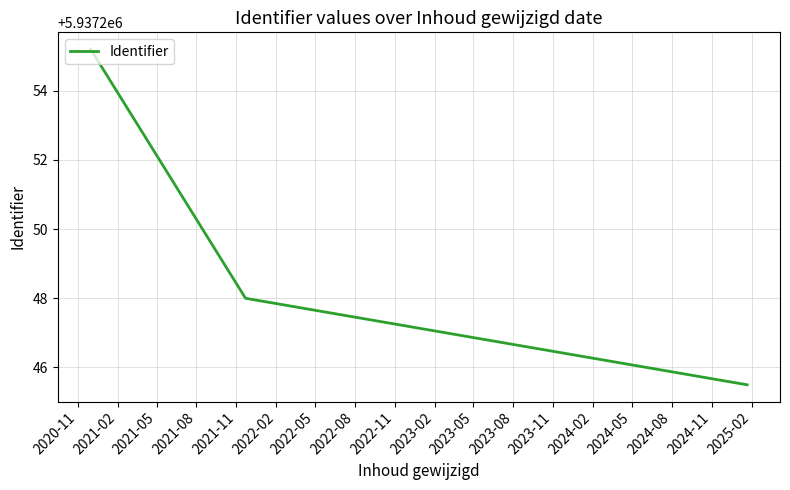

What is the maximum value shown in the chart?

5937255.2